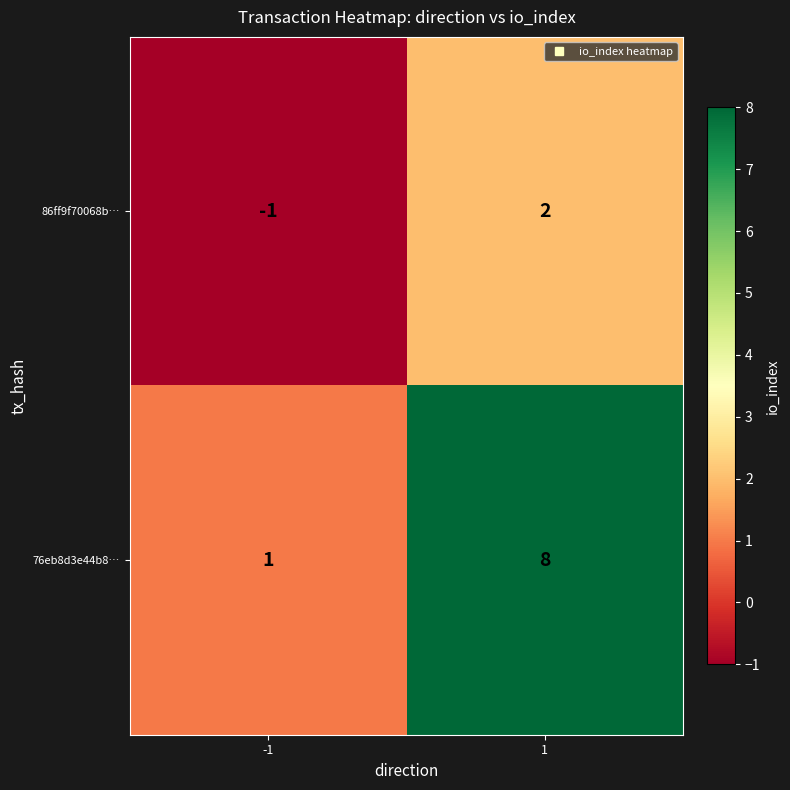

Rank the series by their average value, from lowest to highest.

86ff9f70068b…, 76eb8d3e44b8…